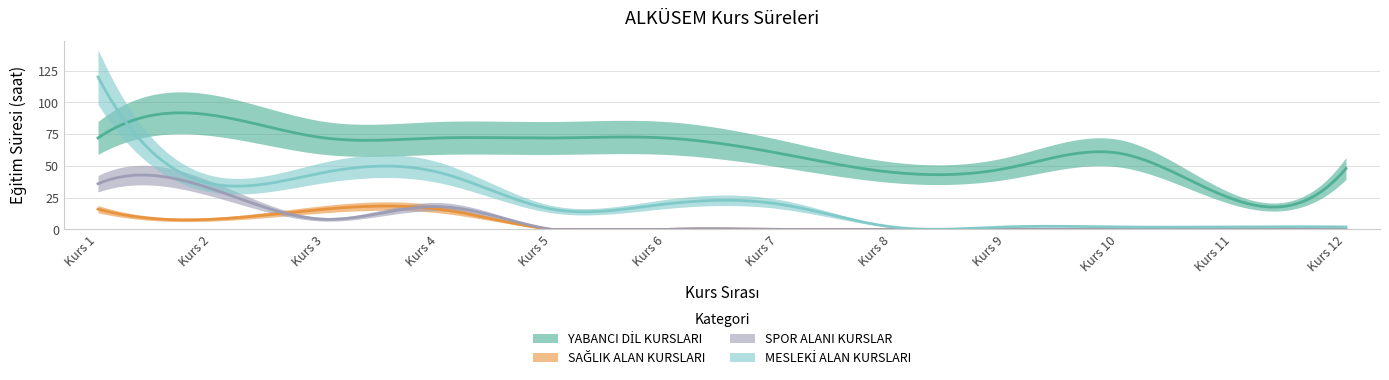

Is it true that YABANCI DİL KURSLARI equals 49 at Kurs 2?

False